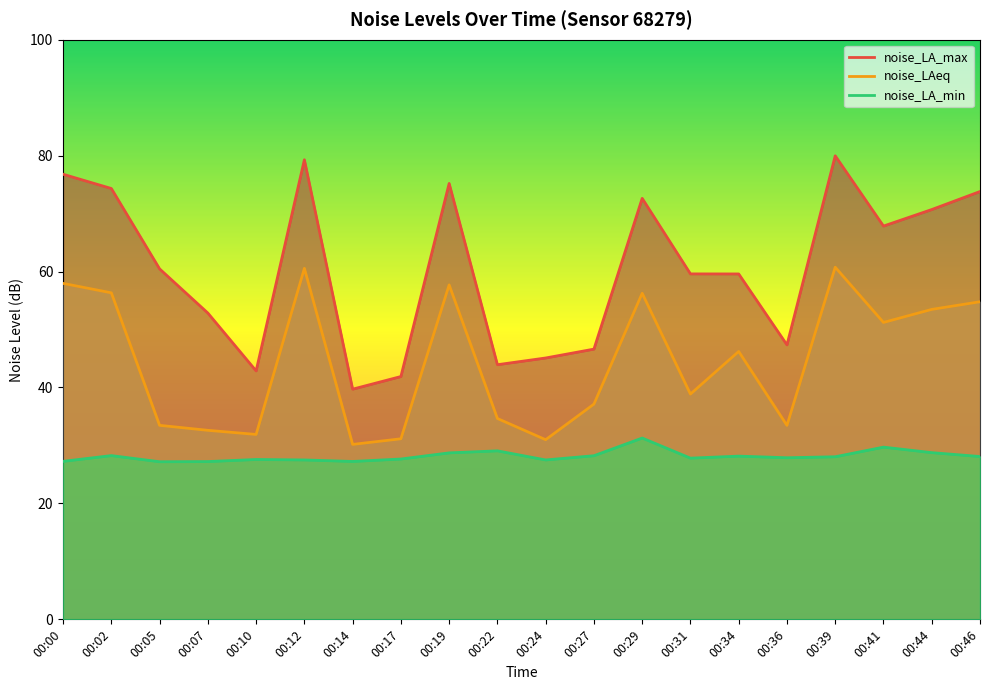

What is the highest value of the noise_LA_min series?

31.3